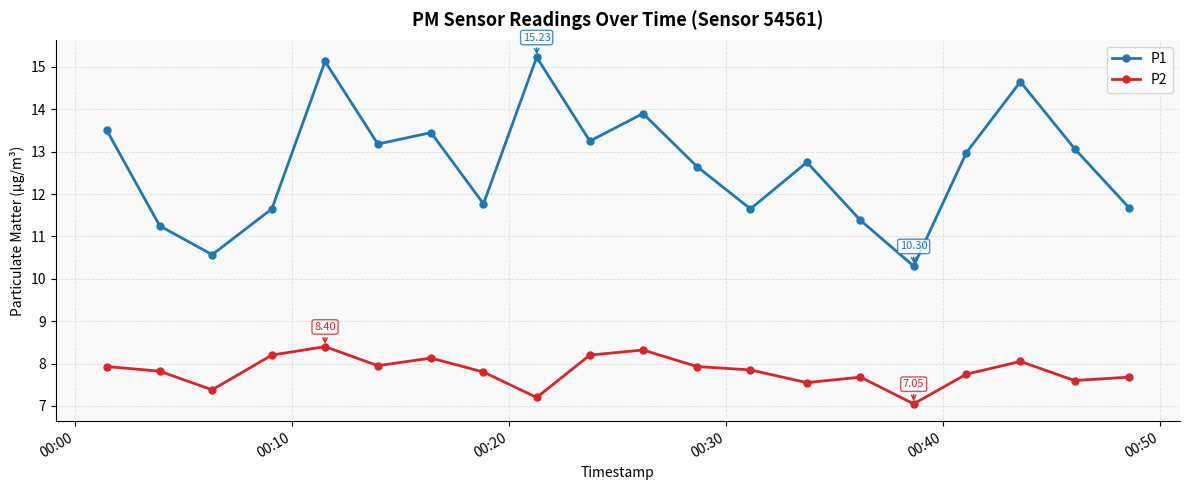

Which series has the largest range (max minus min)?

P1